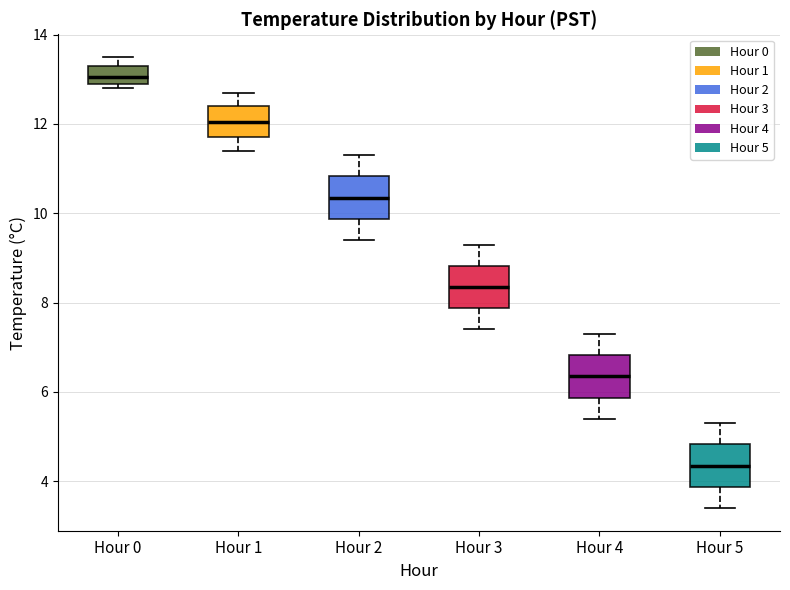

Where is the upper edge of the box for Hour 5 on the y-axis? The values are not printed on the chart, so give them approximately, as read against the axis.

4.8